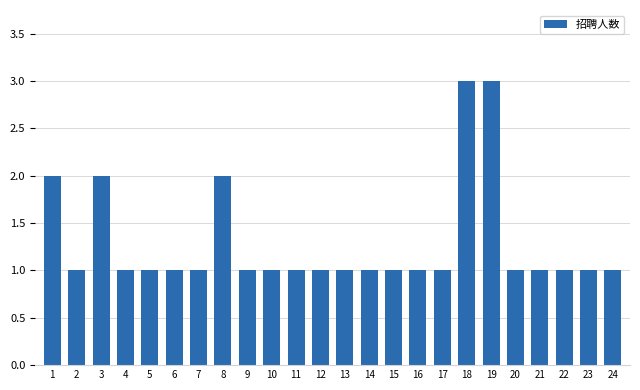

What is the maximum value shown in the chart?

3